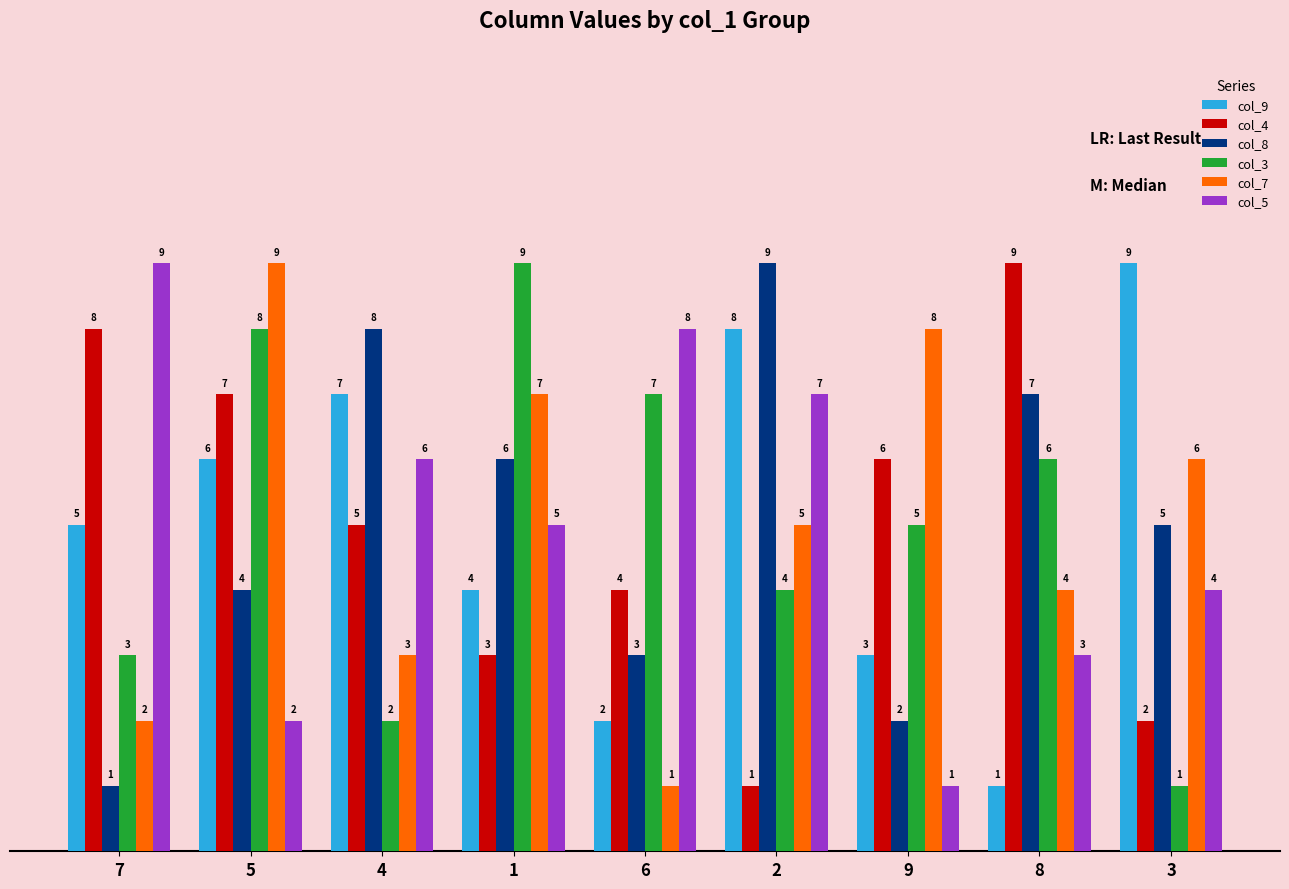

What is the highest value of the col_5 series?

9